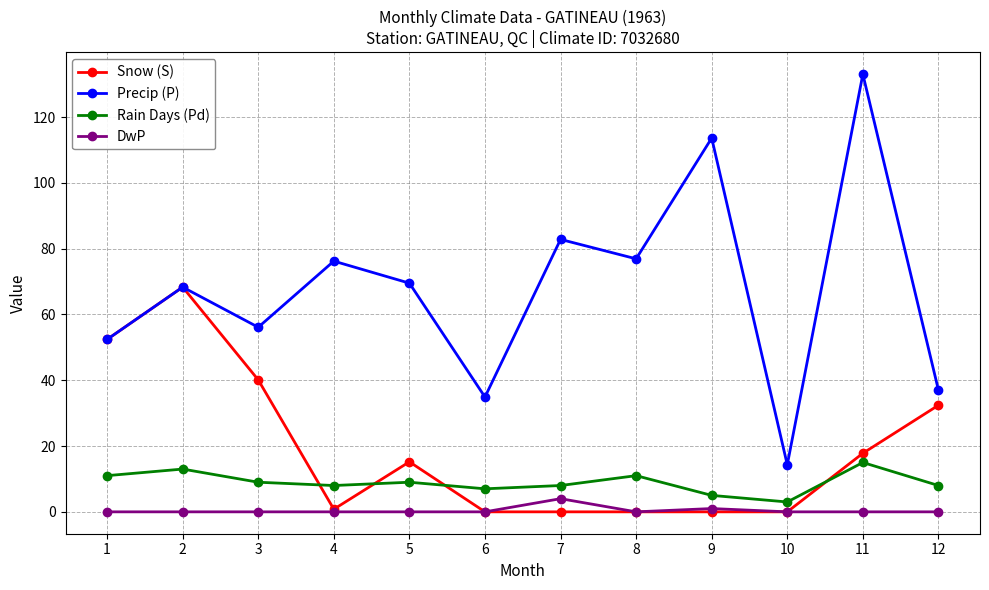

The Snow (S) series shows 21.0 at 3. True or false?

False